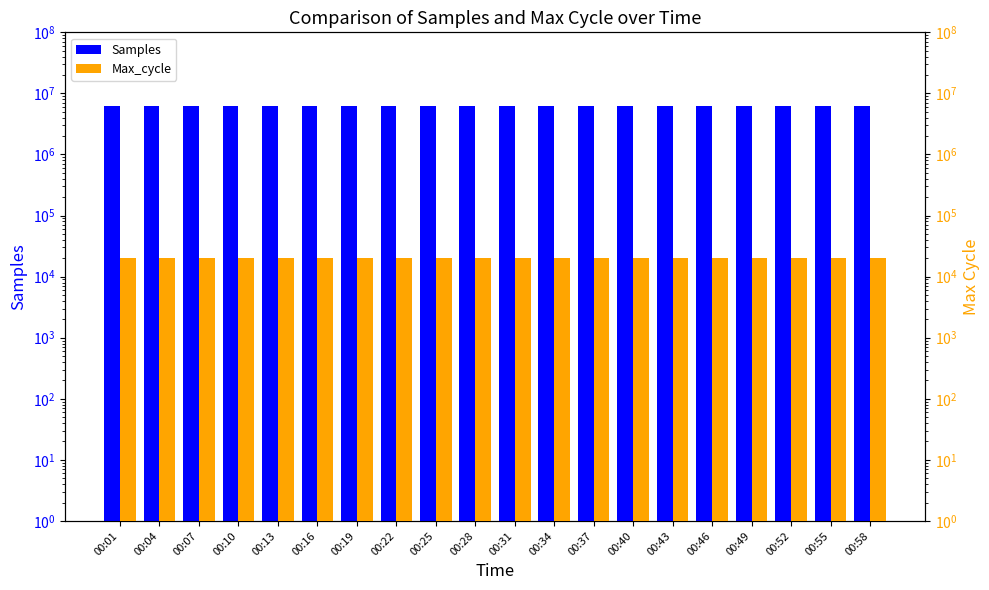

True or false: Samples has a value of 4383681 at 00:01.

False